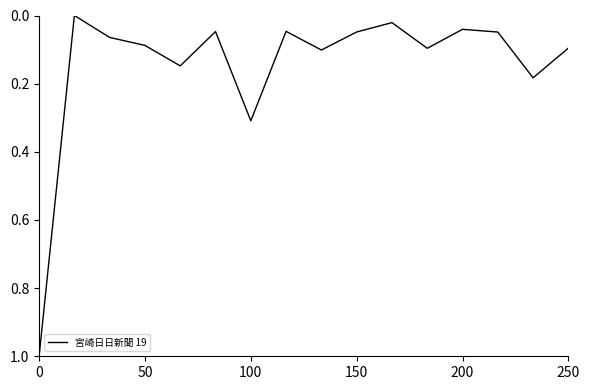

What is the maximum value shown in the chart?

1.0